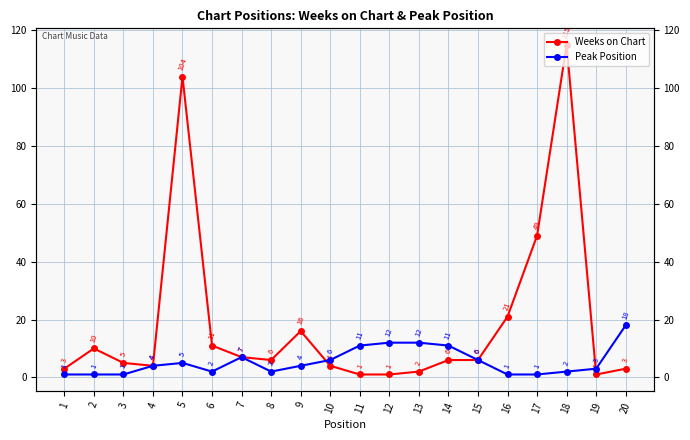

How many lines are shown in the chart?

2